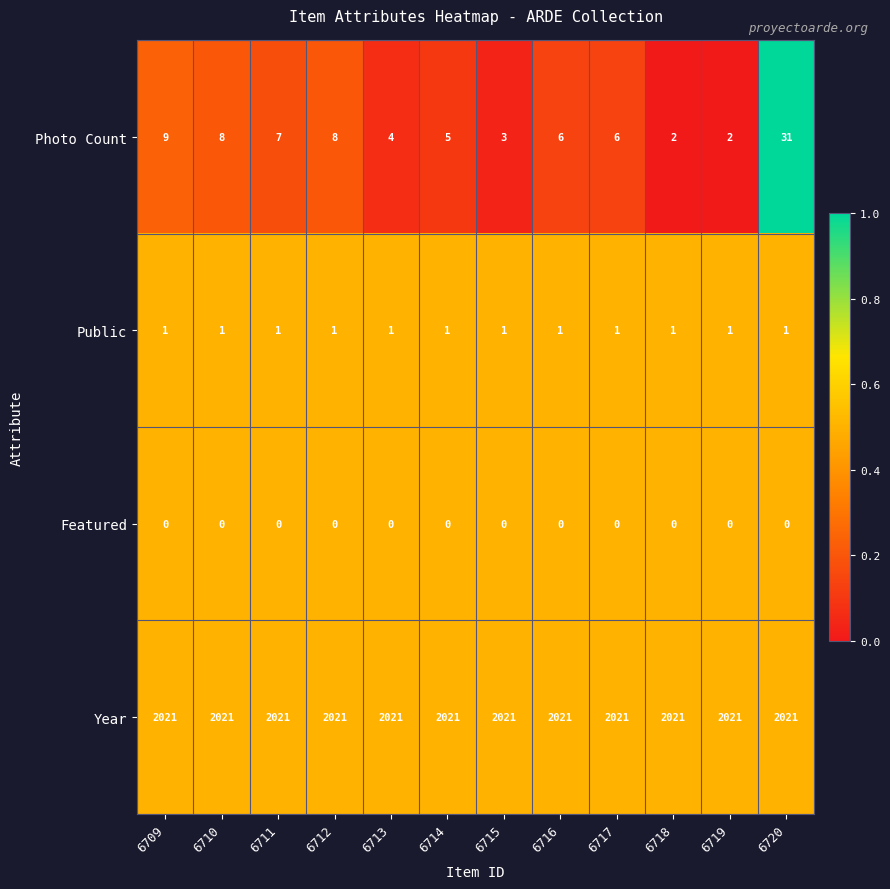

At which label does Photo Count reach its peak?

6720